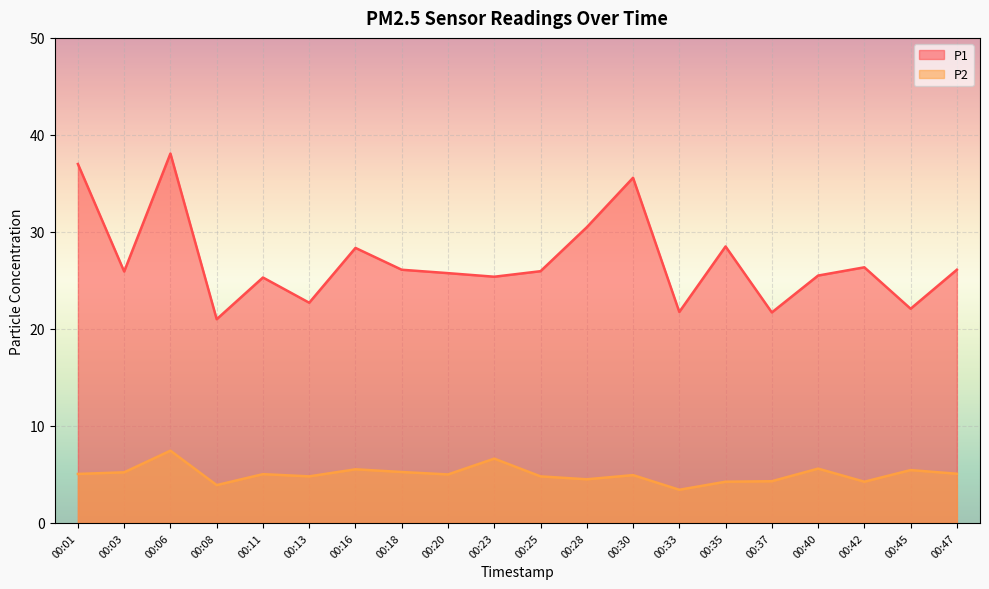

Between 00:16 and 00:40, which is larger?

00:16